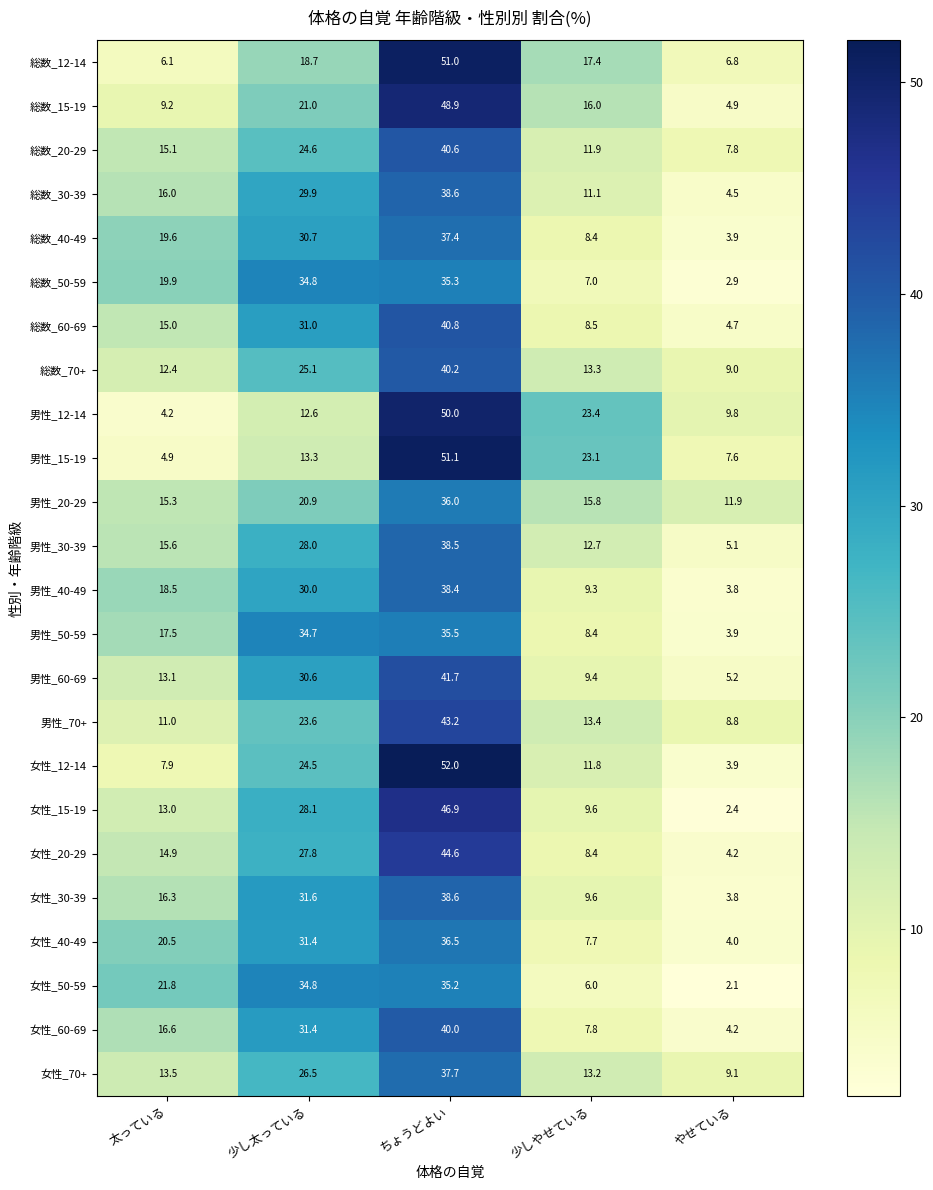

The 総数_40-49 series shows 30.7 at 少し太っている. True or false?

True